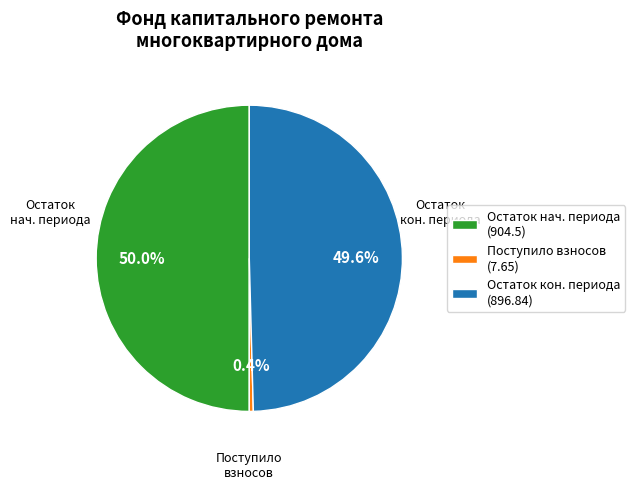

What percentage is NOT represented by Поступило взносов (7.65)?

99.6%